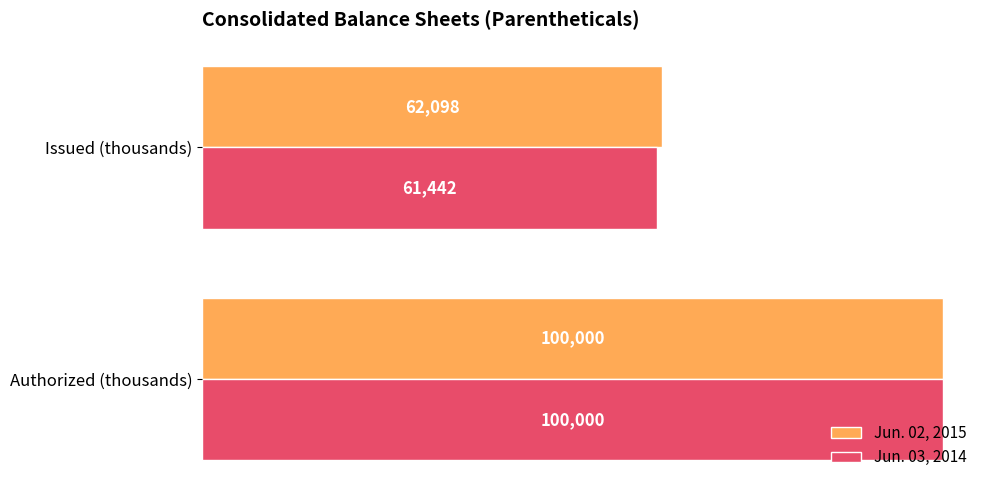

Which series has the largest total across all categories?

Jun. 02, 2015